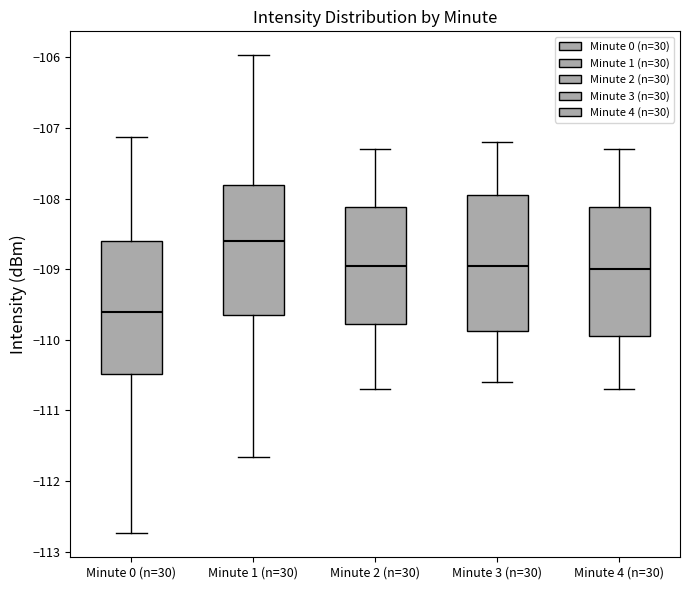

Which box has the lowest median line?

Minute 0 (n=30)